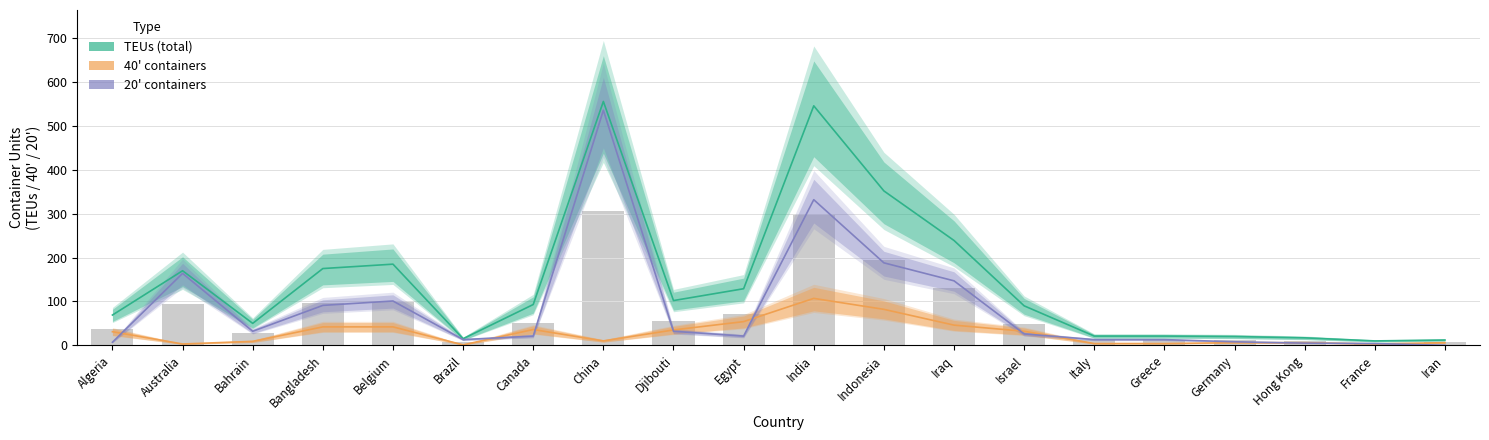

What is the difference between the maximum and minimum values in the 20' series?

536